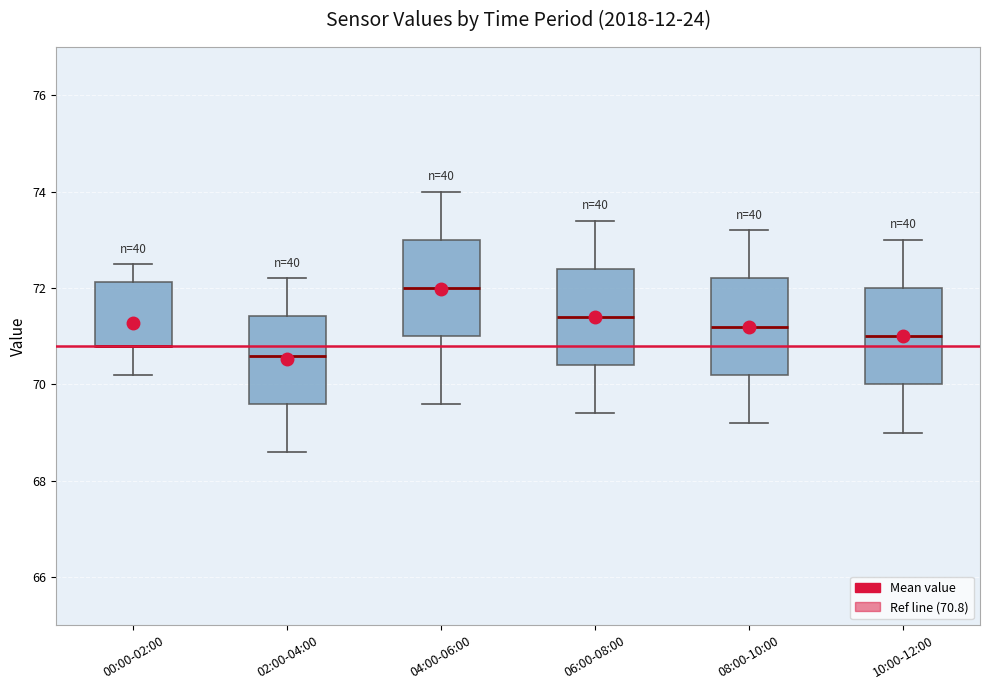

Reading left to right, transcribe this box plot: for each box, give where its median line is, the range the box spans, and where its two whiskers end, as read against the y-axis. The values are not printed on the chart, so give them approximately, as read against the axis.

00:00-02:00: median 70.8 (drawn on the box's lower edge), box 70.8 to 72.2, whiskers 70.2 to 72.6
02:00-04:00: median 70.6, box 69.6 to 71.4, whiskers 68.6 to 72.2
04:00-06:00: median 72.0, box 71.0 to 73.0, whiskers 69.6 to 74.0
06:00-08:00: median 71.4, box 70.4 to 72.4, whiskers 69.4 to 73.4
08:00-10:00: median 71.2, box 70.2 to 72.2, whiskers 69.2 to 73.2
10:00-12:00: median 71.0, box 70.0 to 72.0, whiskers 69.0 to 73.0